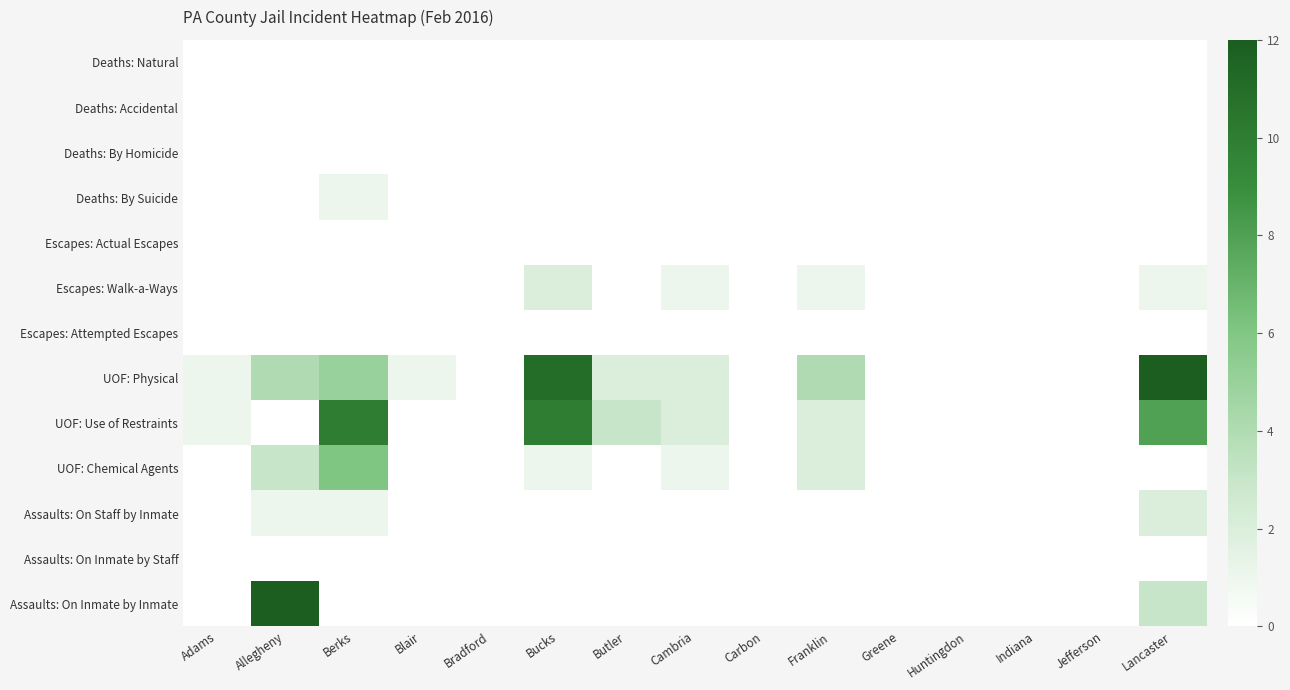

Reading left to right, list all the values displayed in this chart.

Deaths: Natural: Adams=0	Allegheny=0	Berks=0	Blair=0	Bradford=0	Bucks=0	Butler=0	Cambria=0	Carbon=0	Franklin=0	Greene=0	Huntingdon=0	Indiana=0	Jefferson=0	Lancaster=0
Deaths: Accidental: Adams=0	Allegheny=0	Berks=0	Blair=0	Bradford=0	Bucks=0	Butler=0	Cambria=0	Carbon=0	Franklin=0	Greene=0	Huntingdon=0	Indiana=0	Jefferson=0	Lancaster=0
Deaths: By Homicide: Adams=0	Allegheny=0	Berks=0	Blair=0	Bradford=0	Bucks=0	Butler=0	Cambria=0	Carbon=0	Franklin=0	Greene=0	Huntingdon=0	Indiana=0	Jefferson=0	Lancaster=0
Deaths: By Suicide: Adams=0	Allegheny=0	Berks=1	Blair=0	Bradford=0	Bucks=0	Butler=0	Cambria=0	Carbon=0	Franklin=0	Greene=0	Huntingdon=0	Indiana=0	Jefferson=0	Lancaster=0
Escapes: Actual Escapes: Adams=0	Allegheny=0	Berks=0	Blair=0	Bradford=0	Bucks=0	Butler=0	Cambria=0	Carbon=0	Franklin=0	Greene=0	Huntingdon=0	Indiana=0	Jefferson=0	Lancaster=0
Escapes: Walk-a-Ways: Adams=0	Allegheny=0	Berks=0	Blair=0	Bradford=0	Bucks=2	Butler=0	Cambria=1	Carbon=0	Franklin=1	Greene=0	Huntingdon=0	Indiana=0	Jefferson=0	Lancaster=1
Escapes: Attempted Escapes: Adams=0	Allegheny=0	Berks=0	Blair=0	Bradford=0	Bucks=0	Butler=0	Cambria=0	Carbon=0	Franklin=0	Greene=0	Huntingdon=0	Indiana=0	Jefferson=0	Lancaster=0
UOF: Physical: Adams=1	Allegheny=4	Berks=5	Blair=1	Bradford=0	Bucks=11	Butler=2	Cambria=2	Carbon=0	Franklin=4	Greene=0	Huntingdon=0	Indiana=0	Jefferson=0	Lancaster=12
UOF: Use of Restraints: Adams=1	Allegheny=0	Berks=10	Blair=0	Bradford=0	Bucks=10	Butler=3	Cambria=2	Carbon=0	Franklin=2	Greene=0	Huntingdon=0	Indiana=0	Jefferson=0	Lancaster=8
UOF: Chemical Agents: Adams=0	Allegheny=3	Berks=6	Blair=0	Bradford=0	Bucks=1	Butler=0	Cambria=1	Carbon=0	Franklin=2	Greene=0	Huntingdon=0	Indiana=0	Jefferson=0	Lancaster=0
Assaults: On Staff by Inmate: Adams=0	Allegheny=1	Berks=1	Blair=0	Bradford=0	Bucks=0	Butler=0	Cambria=0	Carbon=0	Franklin=0	Greene=0	Huntingdon=0	Indiana=0	Jefferson=0	Lancaster=2
Assaults: On Inmate by Staff: Adams=0	Allegheny=0	Berks=0	Blair=0	Bradford=0	Bucks=0	Butler=0	Cambria=0	Carbon=0	Franklin=0	Greene=0	Huntingdon=0	Indiana=0	Jefferson=0	Lancaster=0
Assaults: On Inmate by Inmate: Adams=0	Allegheny=12	Berks=0	Blair=0	Bradford=0	Bucks=0	Butler=0	Cambria=0	Carbon=0	Franklin=0	Greene=0	Huntingdon=0	Indiana=0	Jefferson=0	Lancaster=3